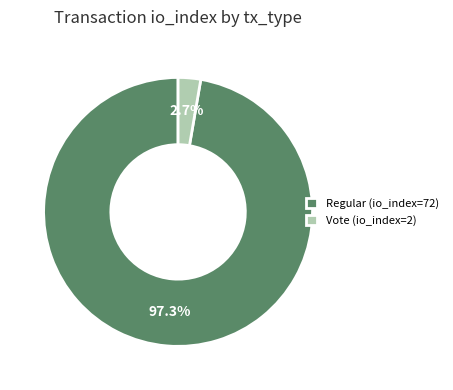

Is there any slice that represents more than half of the pie?

Yes